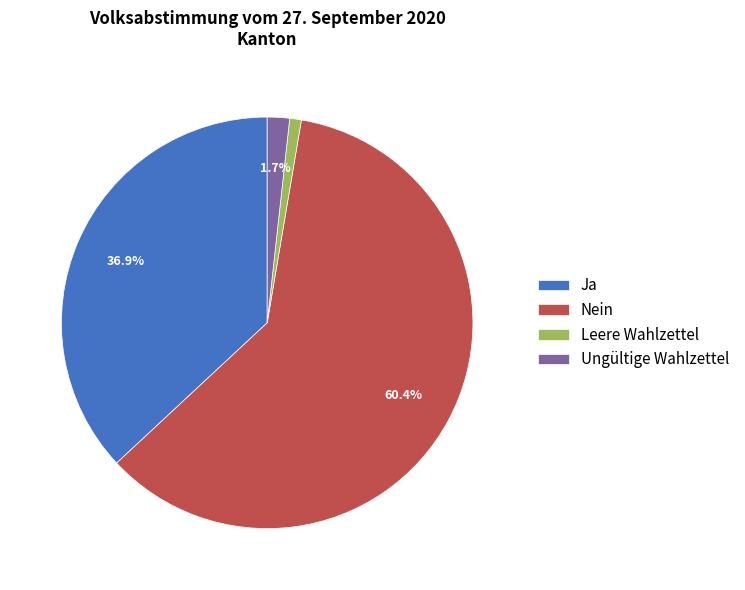

Which category has the smallest portion of the pie?

Leere Wahlzettel